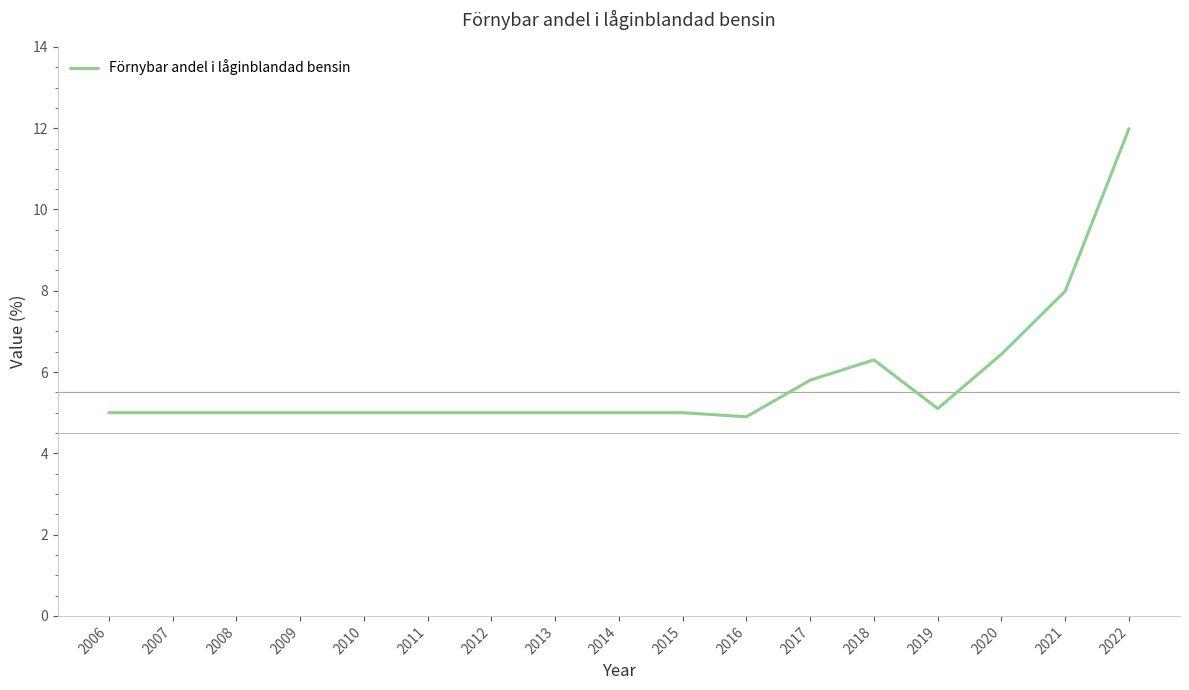

What is the difference between the values at 2014 and 2018?

1.3